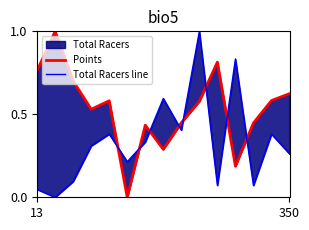

Rank the series by their average value, from highest to lowest.

Points, Total Racers line